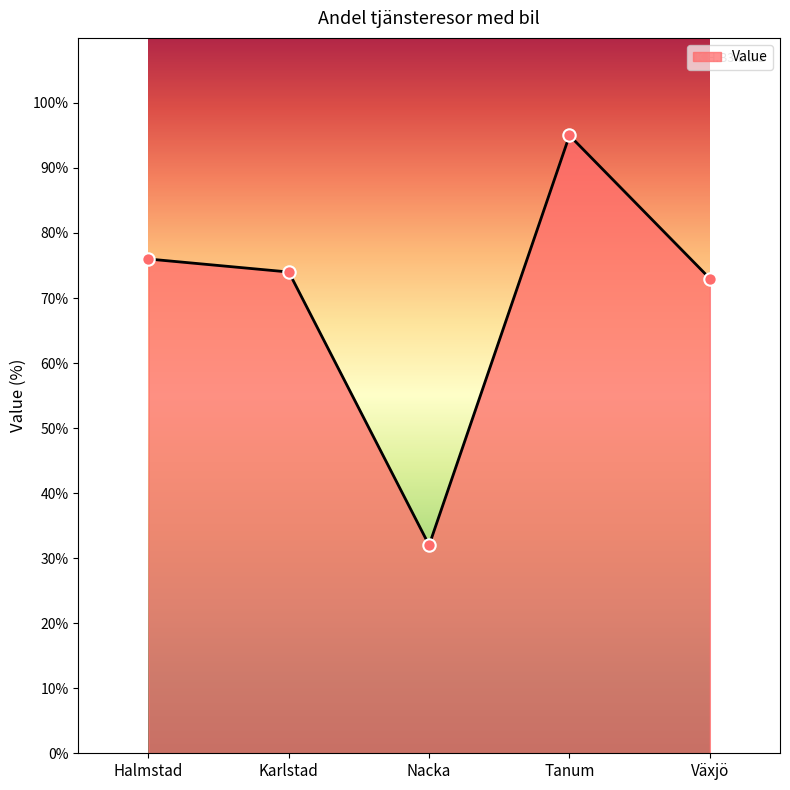

Between Nacka and Karlstad, which is larger?

Karlstad